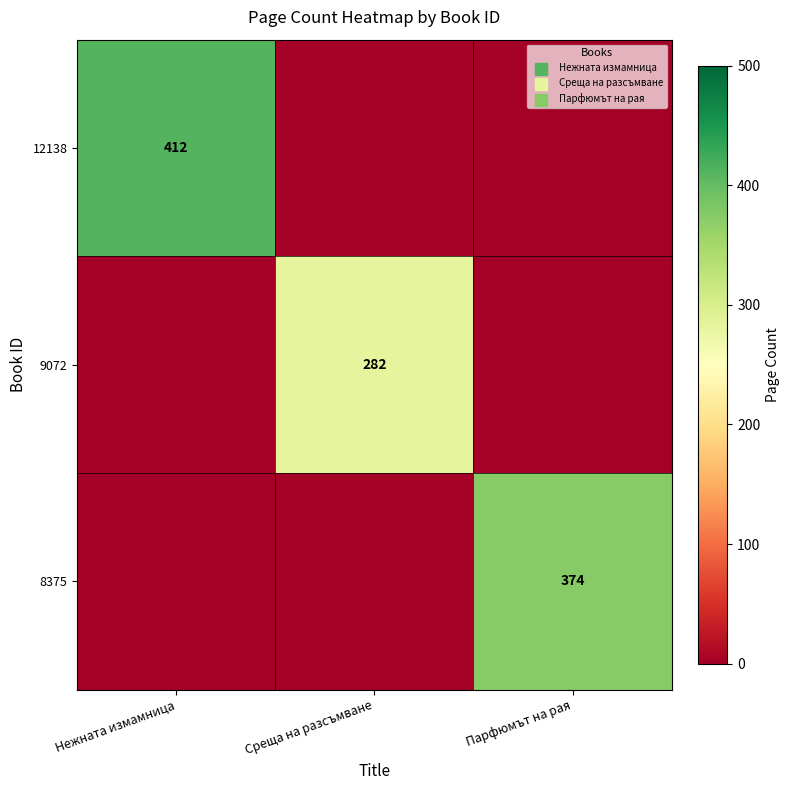

Is it true that 9072 equals 451 at Среща на разсъмване?

False